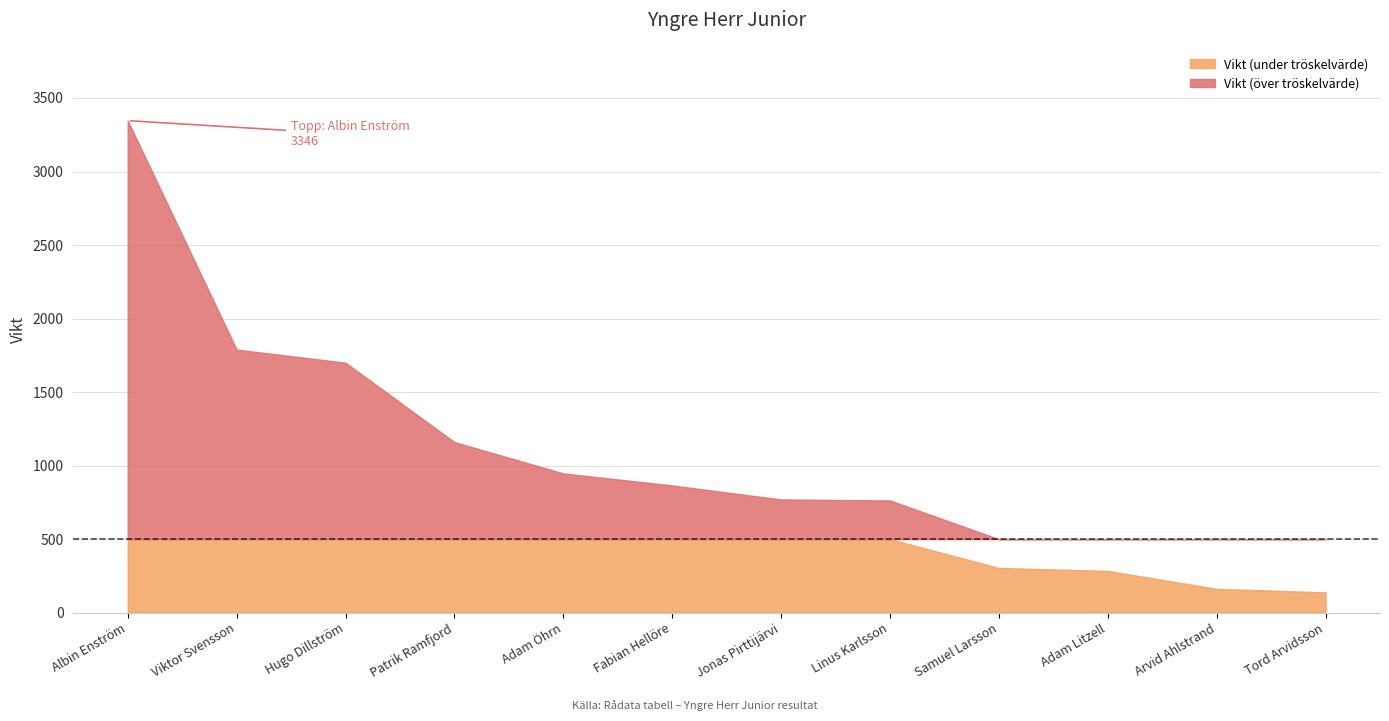

At which label does the data first exceed 865?

Albin Enström